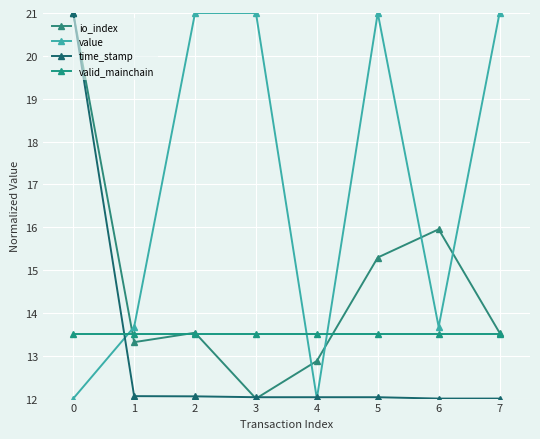

Rank the series at 5 from lowest to highest value.

time_stamp, valid_mainchain, io_index, value